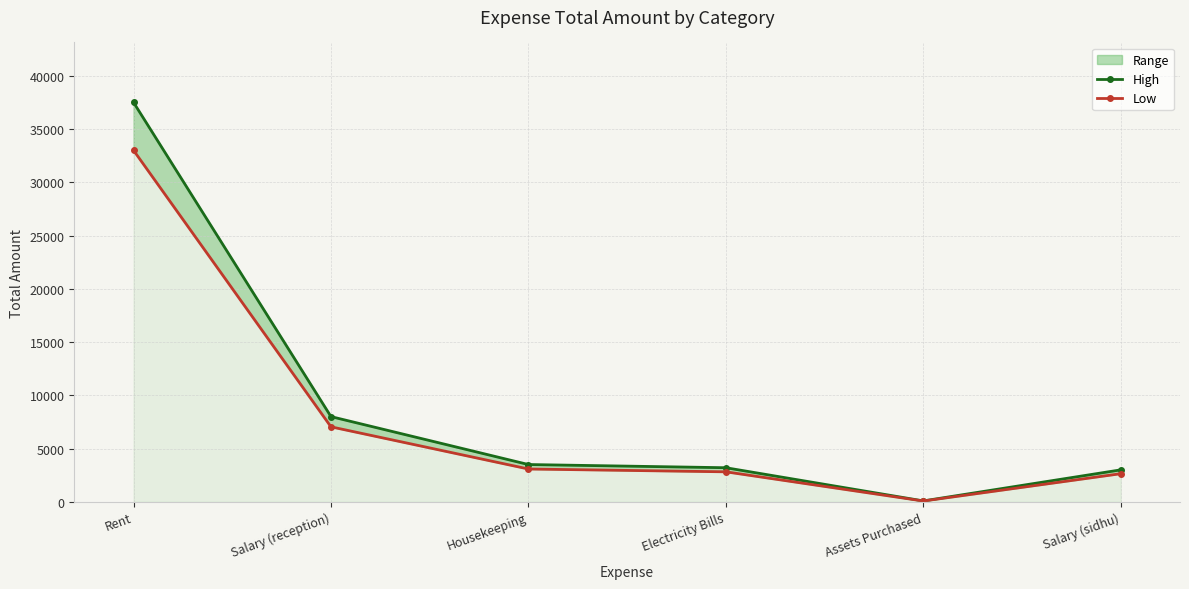

What is the difference between the maximum and minimum values in the Low series?

32925.2